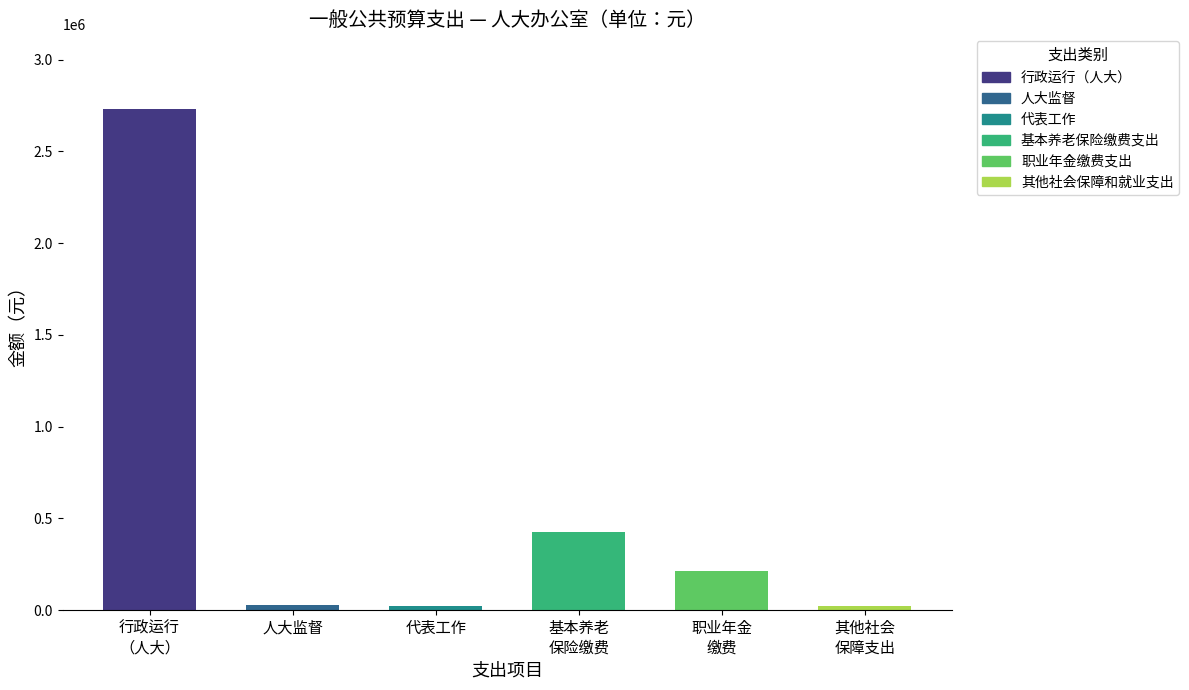

Which label corresponds to the largest value in the chart?

行政运行（人大）